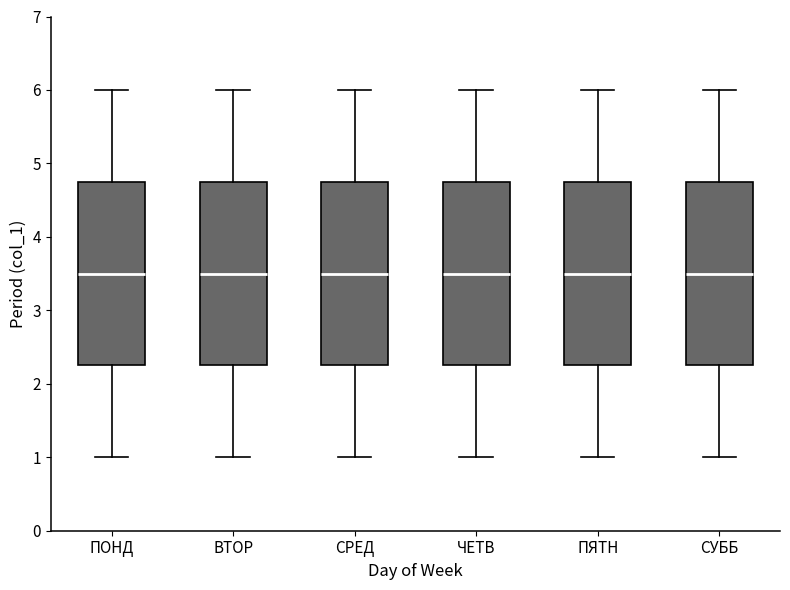

Reading left to right, read every box against the y-axis: the position of its median line, the range the box covers, and the ends of its whiskers. The values are not printed on the chart, so give them approximately, as read against the axis.

ПОНД: median 3.5, box 2.3 to 4.8, whiskers 1.0 to 6.0
ВТОР: median 3.5, box 2.3 to 4.8, whiskers 1.0 to 6.0
СРЕД: median 3.5, box 2.3 to 4.8, whiskers 1.0 to 6.0
ЧЕТВ: median 3.5, box 2.3 to 4.8, whiskers 1.0 to 6.0
ПЯТН: median 3.5, box 2.3 to 4.8, whiskers 1.0 to 6.0
СУББ: median 3.5, box 2.3 to 4.8, whiskers 1.0 to 6.0